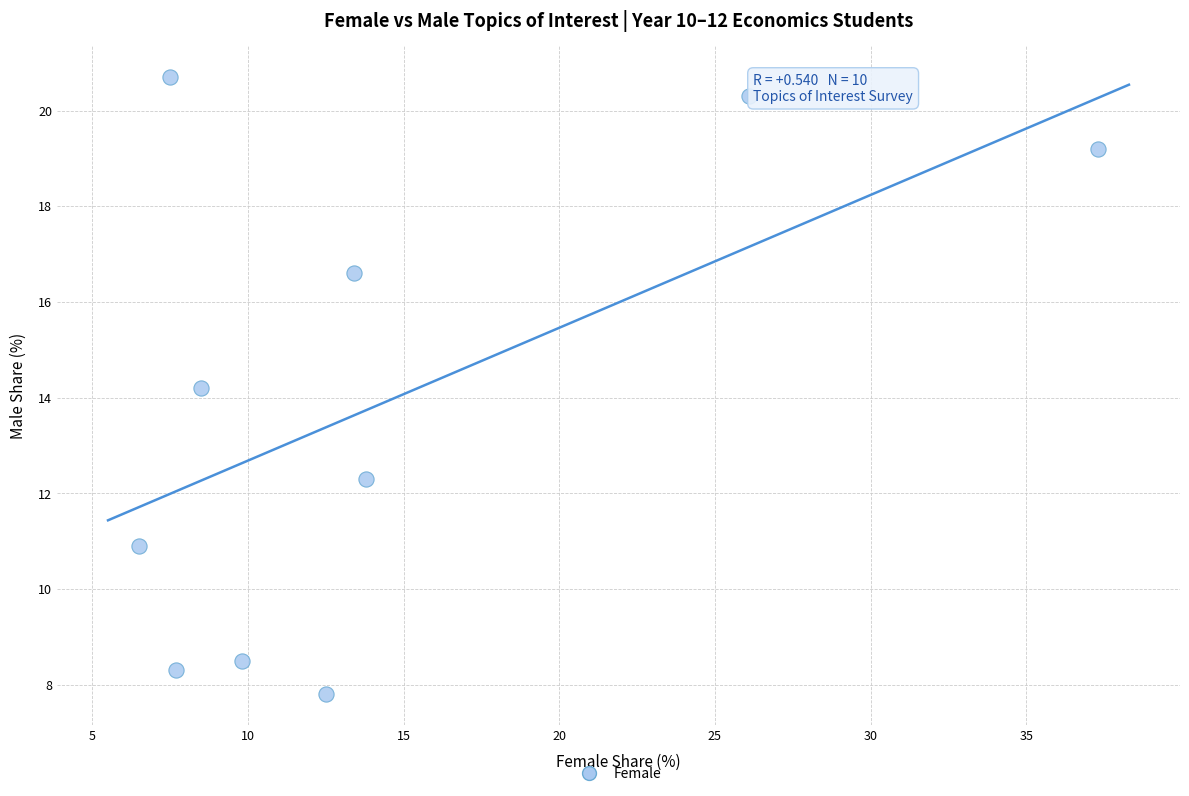

What Y value in the scatter plot is closest to 14?

14.2